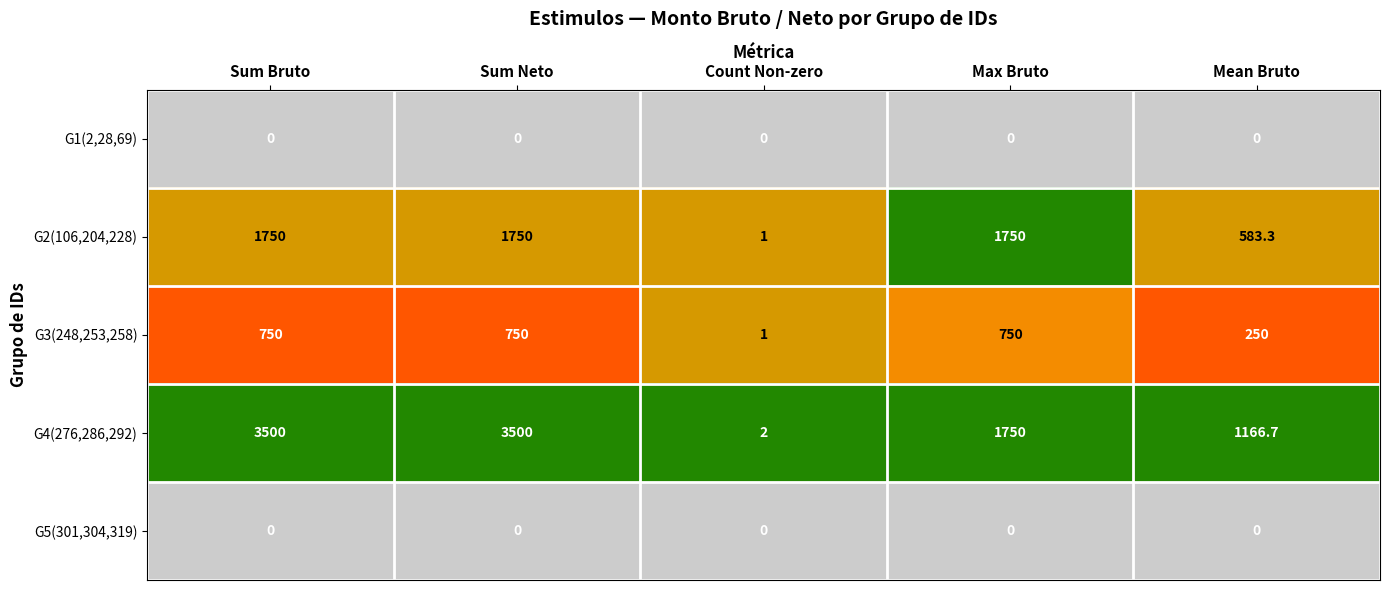

The G2(106,204,228) series shows 3099.3 at Max Bruto. True or false?

False